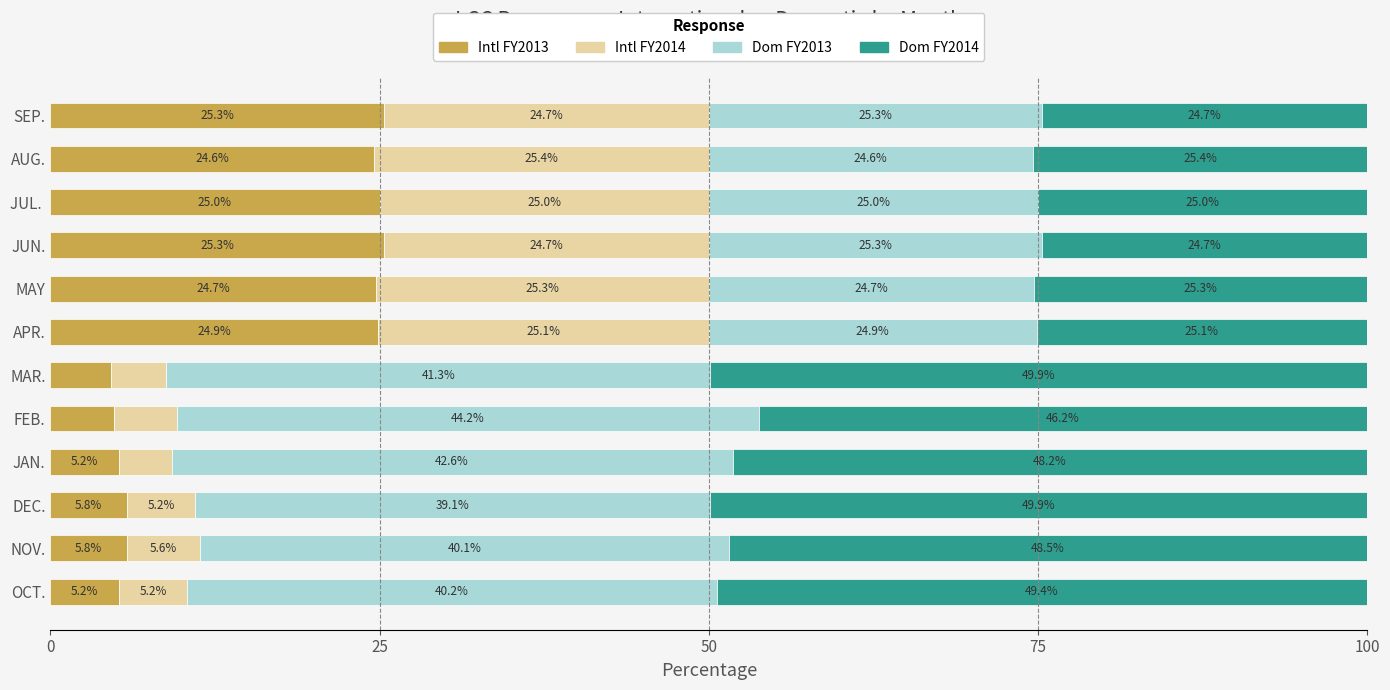

What is the total value across all series at DEC.?

100.0